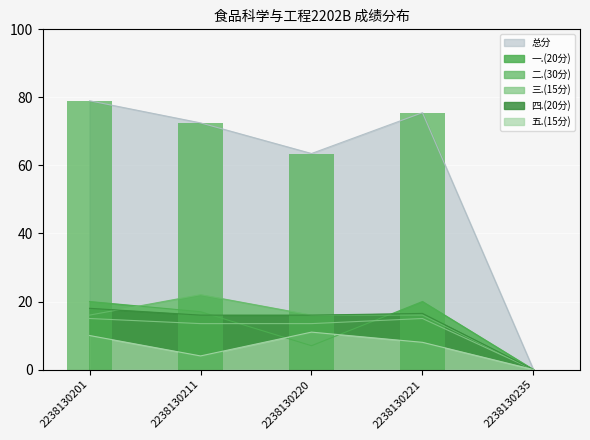

At which label is 总分 closest to 39?

2238130220